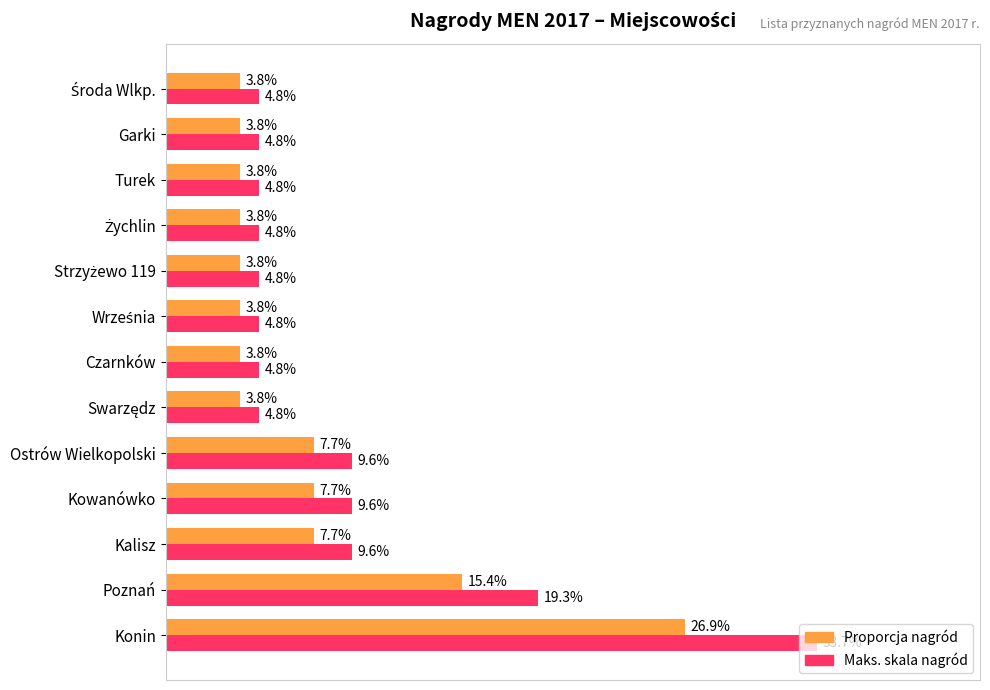

At which category does the chart reach its peak across all series?

Konin